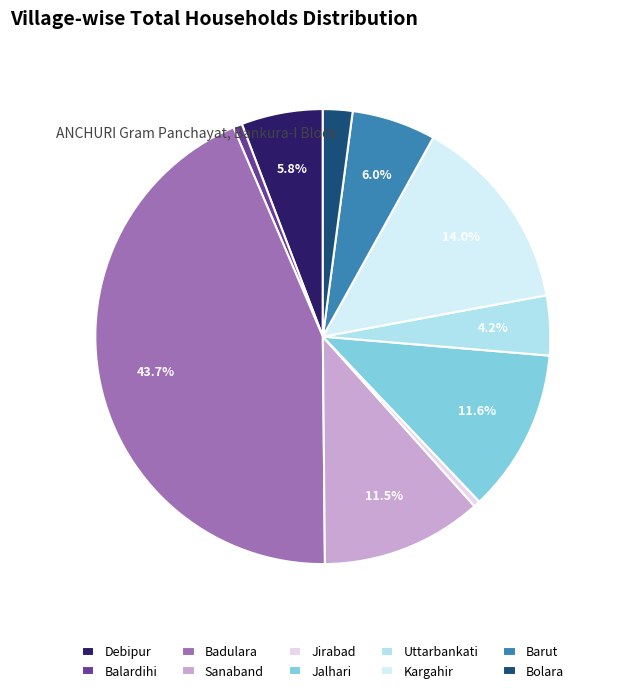

Is there a majority slice in this chart?

No